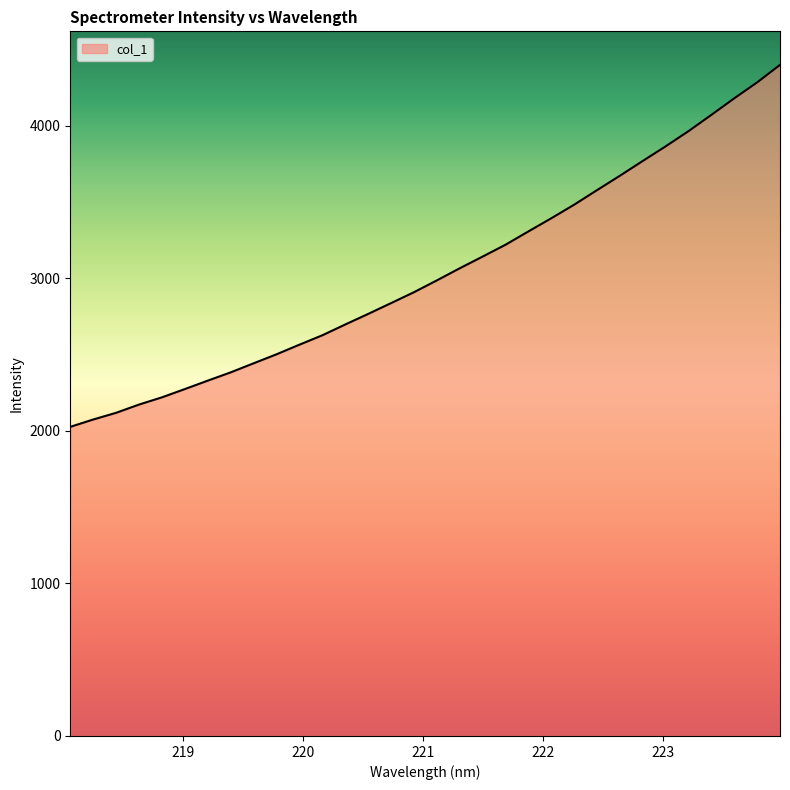

What is the maximum value shown in the chart?

4400.1